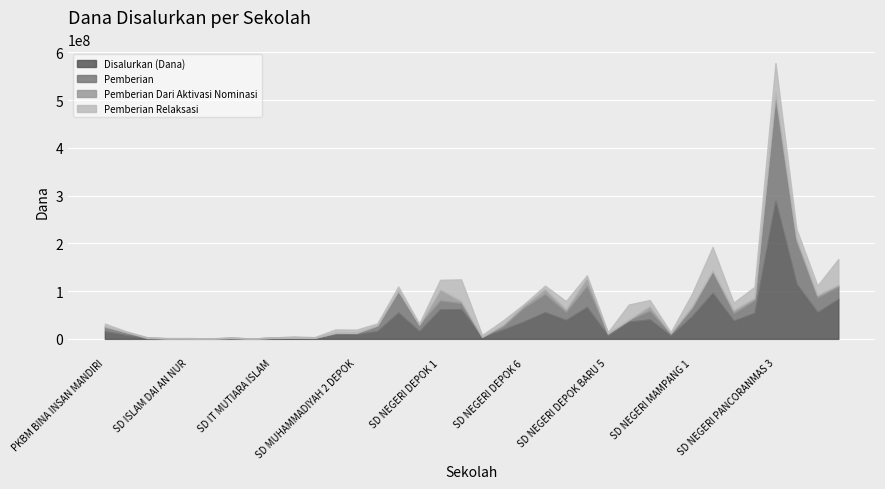

In Disalurkan (Dana), how many points are lower than both neighbors (excluding endpoints)?

11